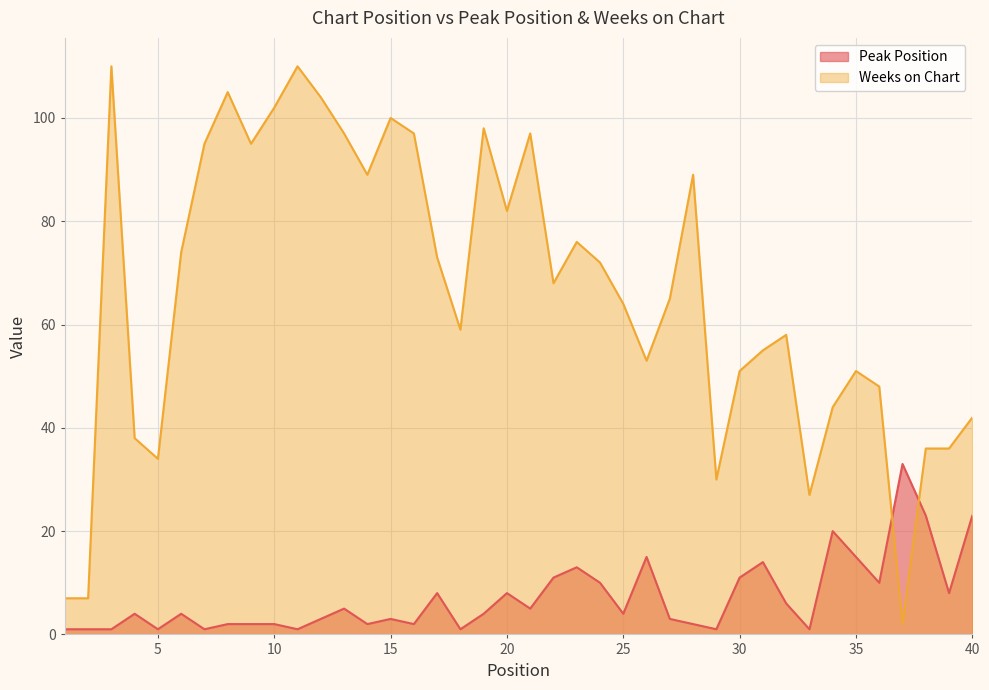

Reading right to left, list all the values displayed in this chart.

Peak Position: 40=23	39=8	38=23	37=33	36=10	35=15	34=20	33=1	32=6	31=14	30=11	29=1	28=2	27=3	26=15	25=4	24=10	23=13	22=11	21=5	20=8	19=4	18=1	17=8	16=2	15=3	14=2	13=5	12=3	11=1	10=2	9=2	8=2	7=1	6=4	5=1	4=4	3=1	2=1	1=1
Weeks on Chart: 40=42	39=36	38=36	37=2	36=48	35=51	34=44	33=27	32=58	31=55	30=51	29=30	28=89	27=65	26=53	25=64	24=72	23=76	22=68	21=97	20=82	19=98	18=59	17=73	16=97	15=100	14=89	13=97	12=104	11=110	10=102	9=95	8=105	7=95	6=74	5=34	4=38	3=110	2=7	1=7